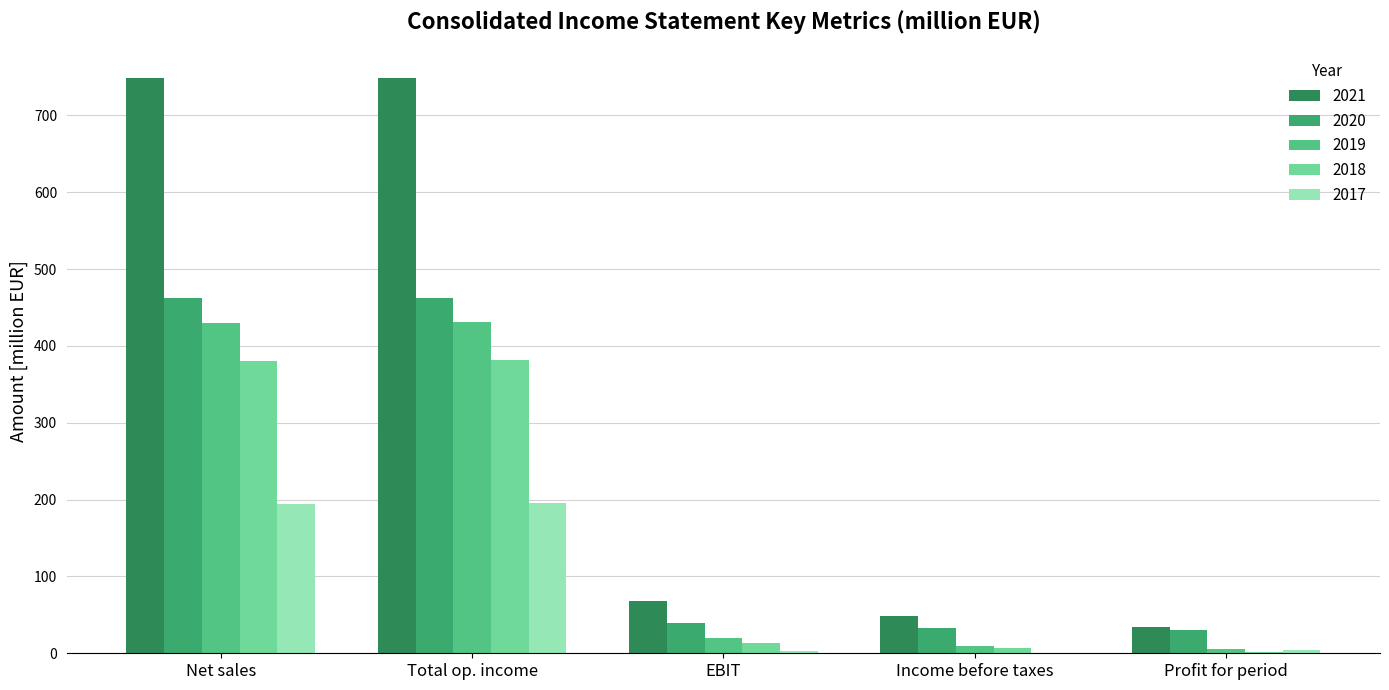

Where is 2021 nearest to the value 391?

EBIT